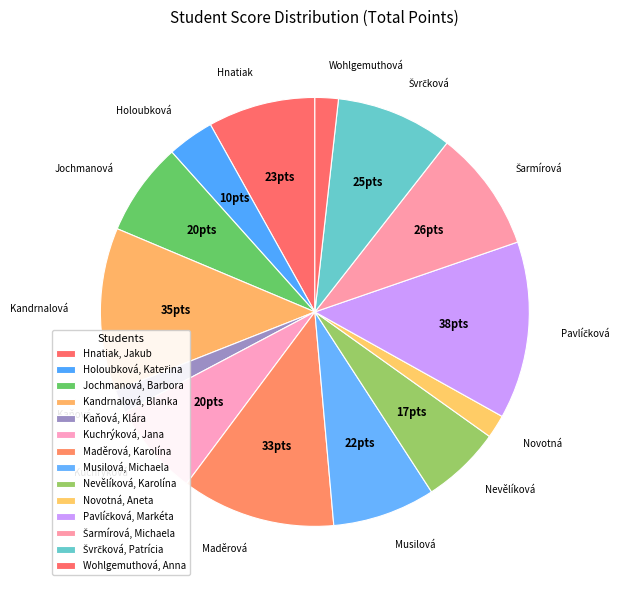

What is the change in value from Hnatiak, Jakub to Jochmanová, Barbora?

-3